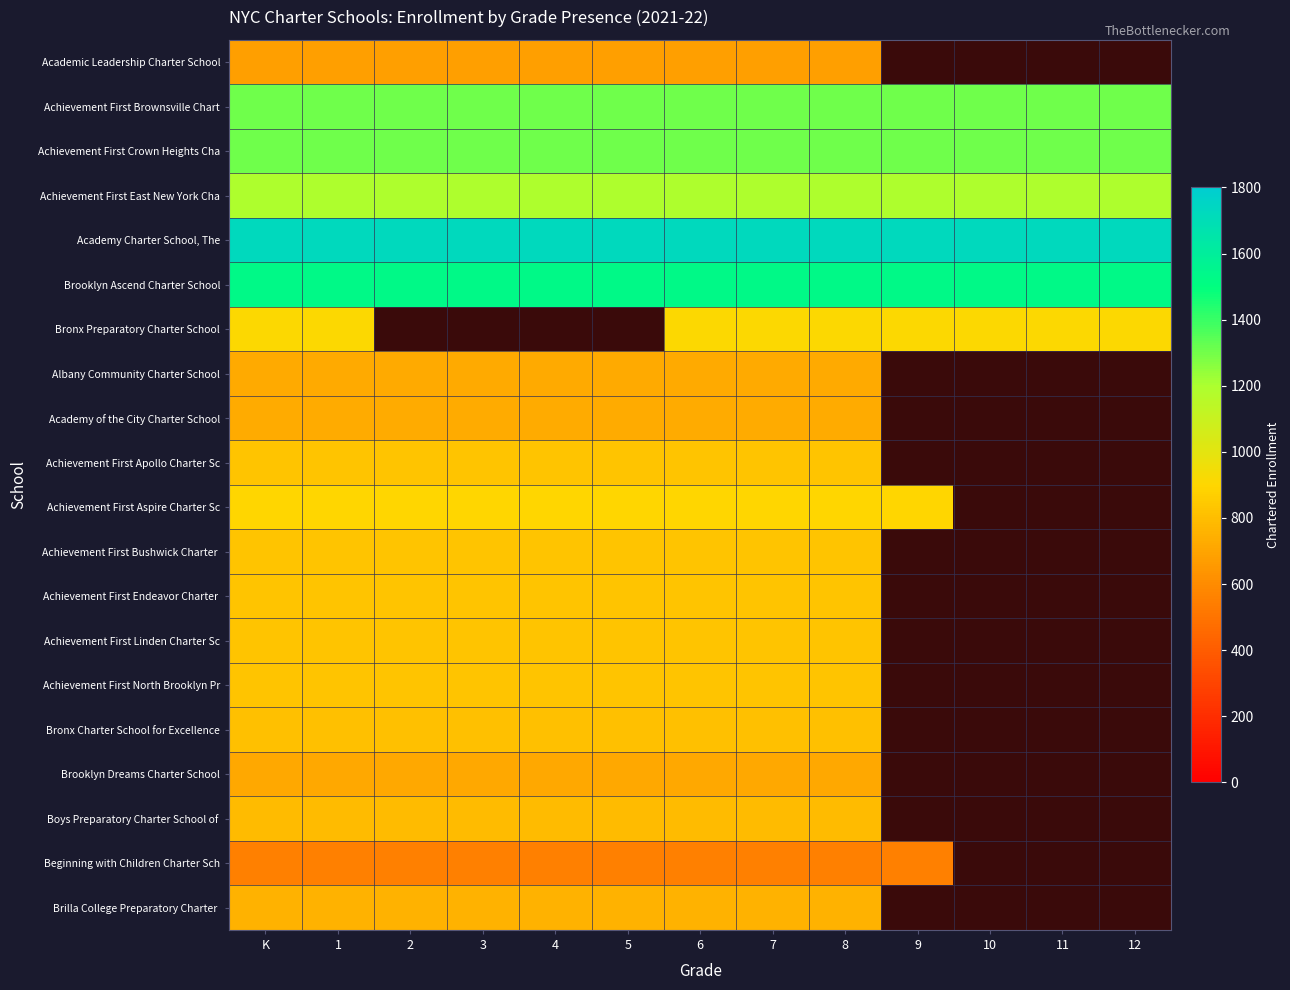

Is the value of Brilla College Preparatory Charter at 3 greater than the value of Beginning with Children Charter Sch at K?

Yes